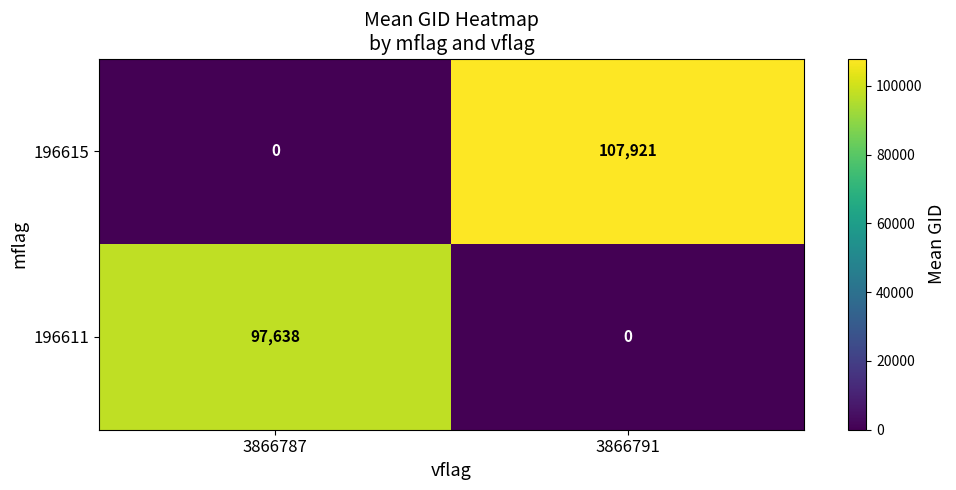

How many data points does each series have?

2